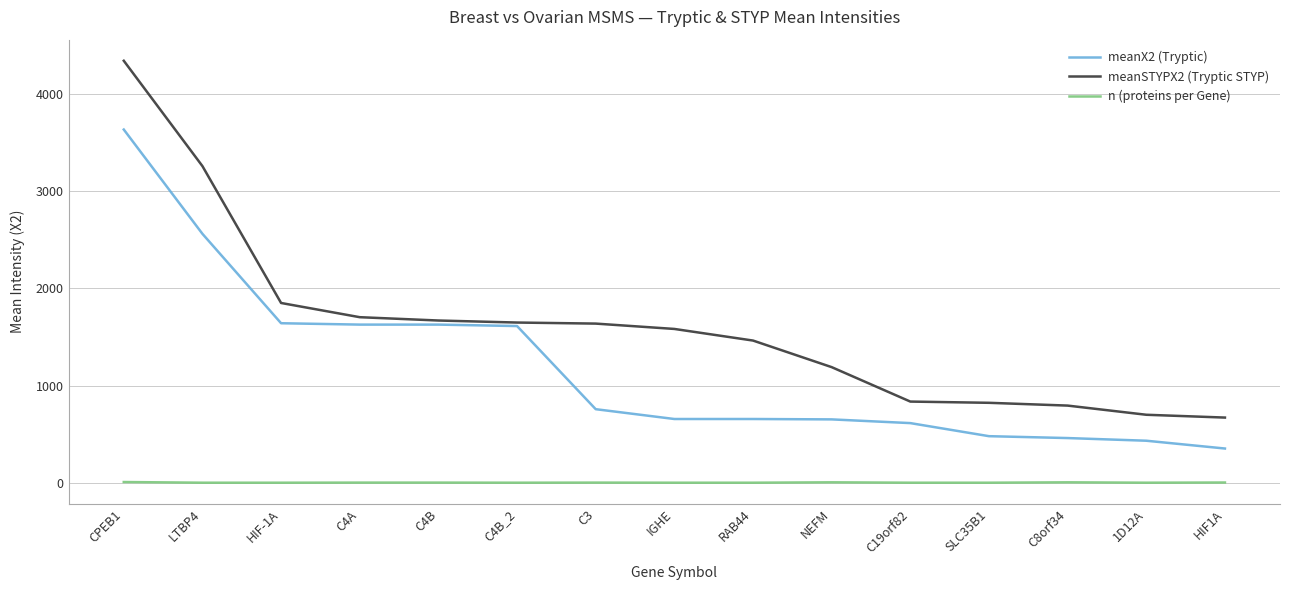

How many distinct data groups are displayed?

3